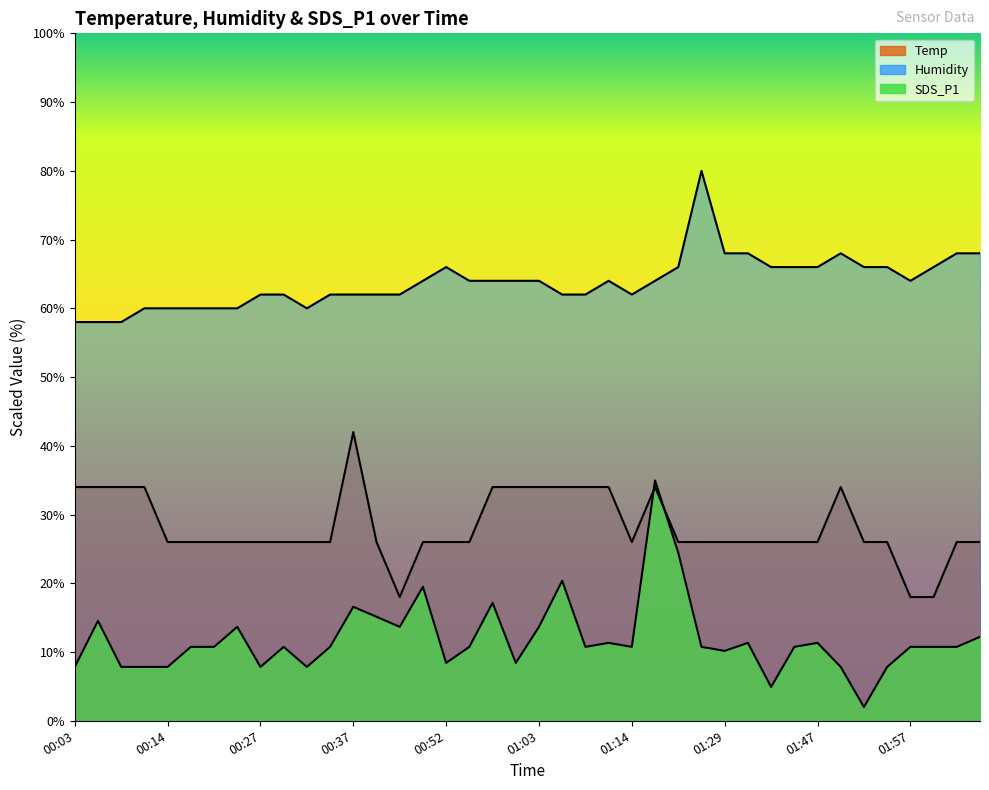

True or false: Temp and Humidity intersect in this chart.

False